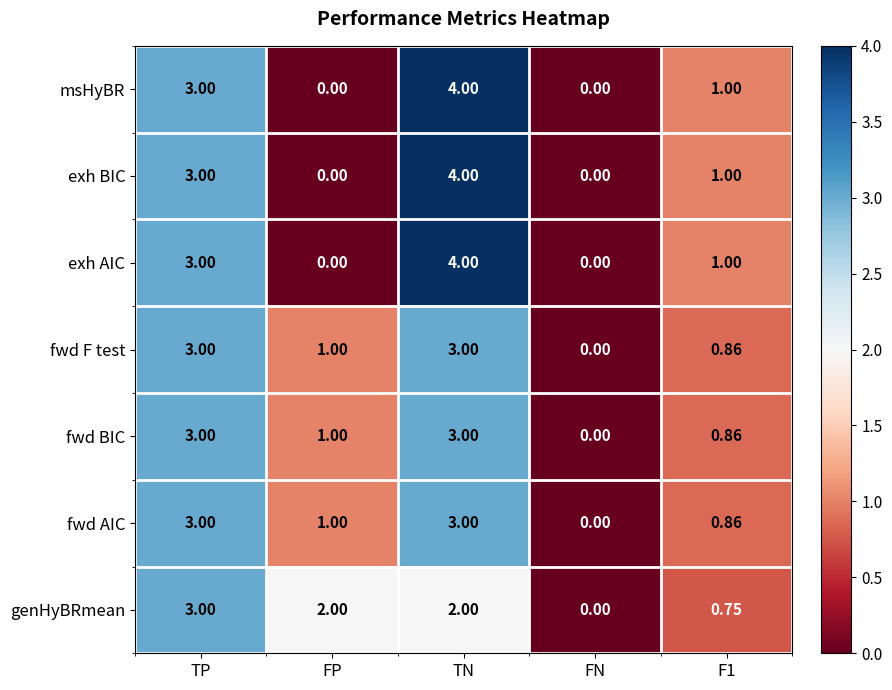

How many data points does each series have?

5